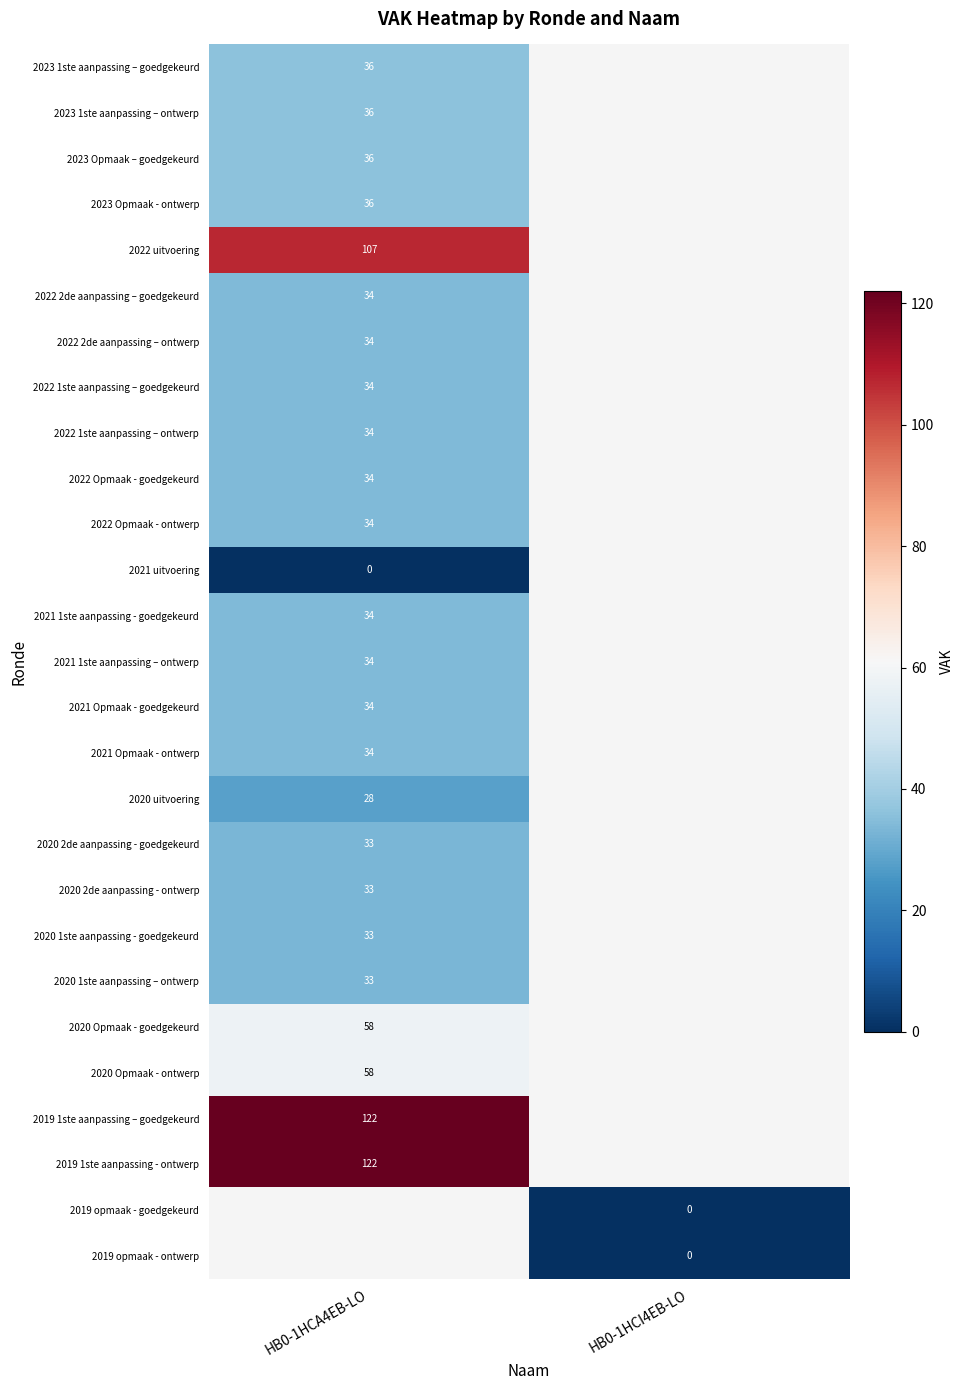

Is the value of 2022 Opmaak - ontwerp at HB0-1HCA4EB-LO greater than the value of 2023 1ste aanpassing – goedgekeurd at HB0-1HCA4EB-LO?

No